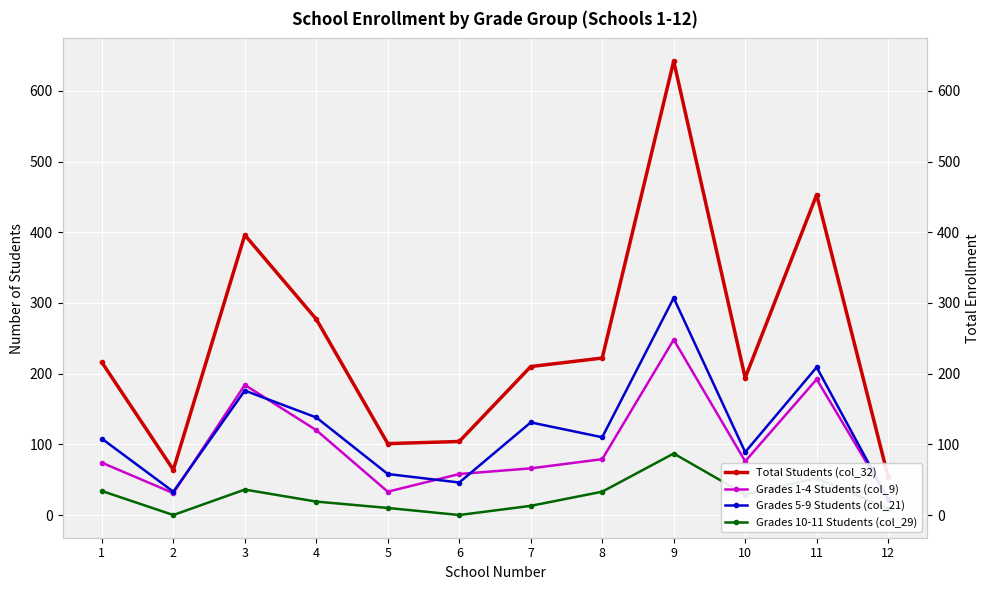

True or false: Grades 10-11 Students (col_29) and Grades 1-4 Students (col_9) cross at least once.

False